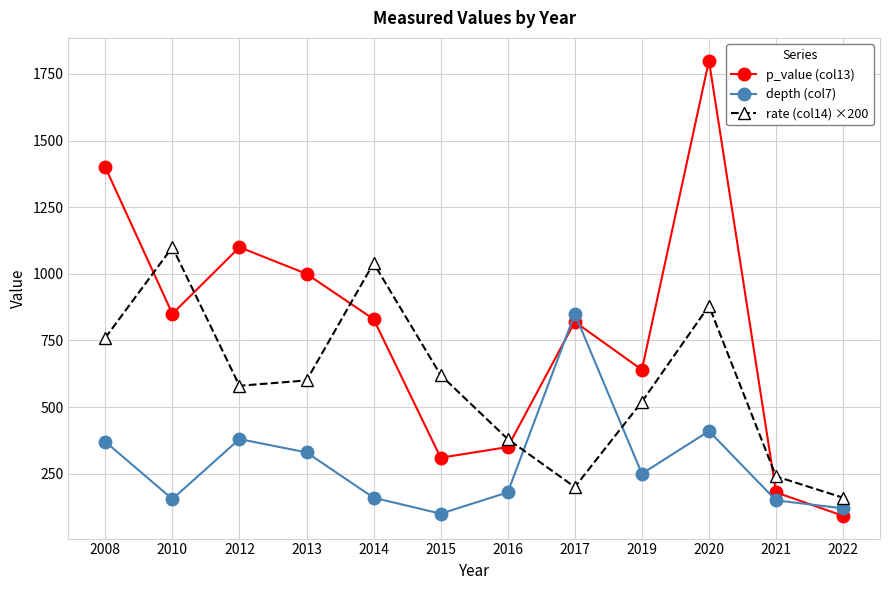

True or false: rate (col14) ×200 has more than 1 interior local peaks.

True